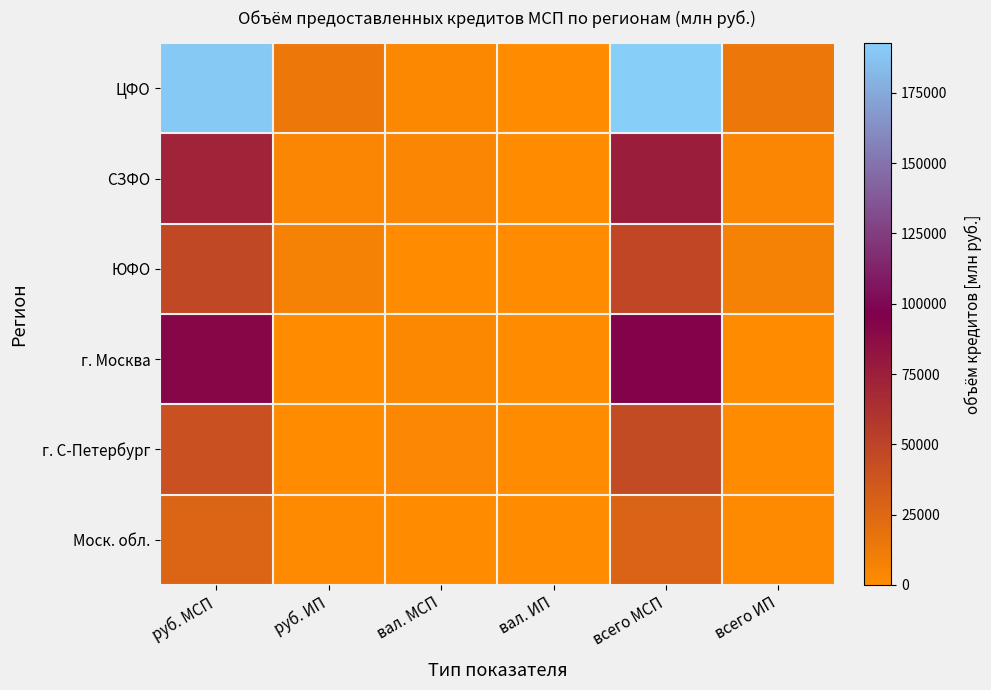

What is the difference between the highest and lowest values at руб. МСП?

162159